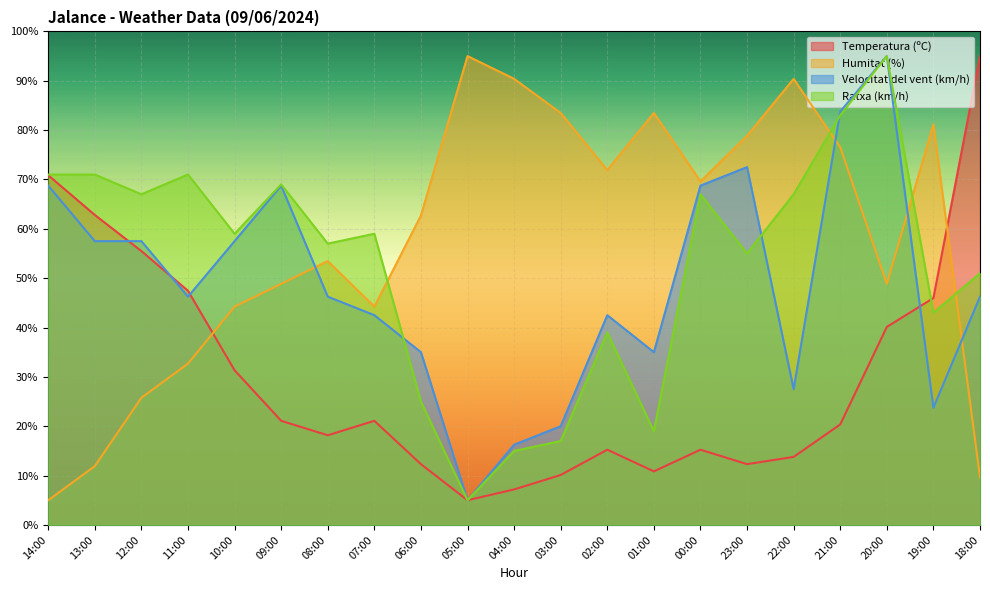

Which series changed the most between 22:00 and 20:00?

Velocitat del vent (km/h)